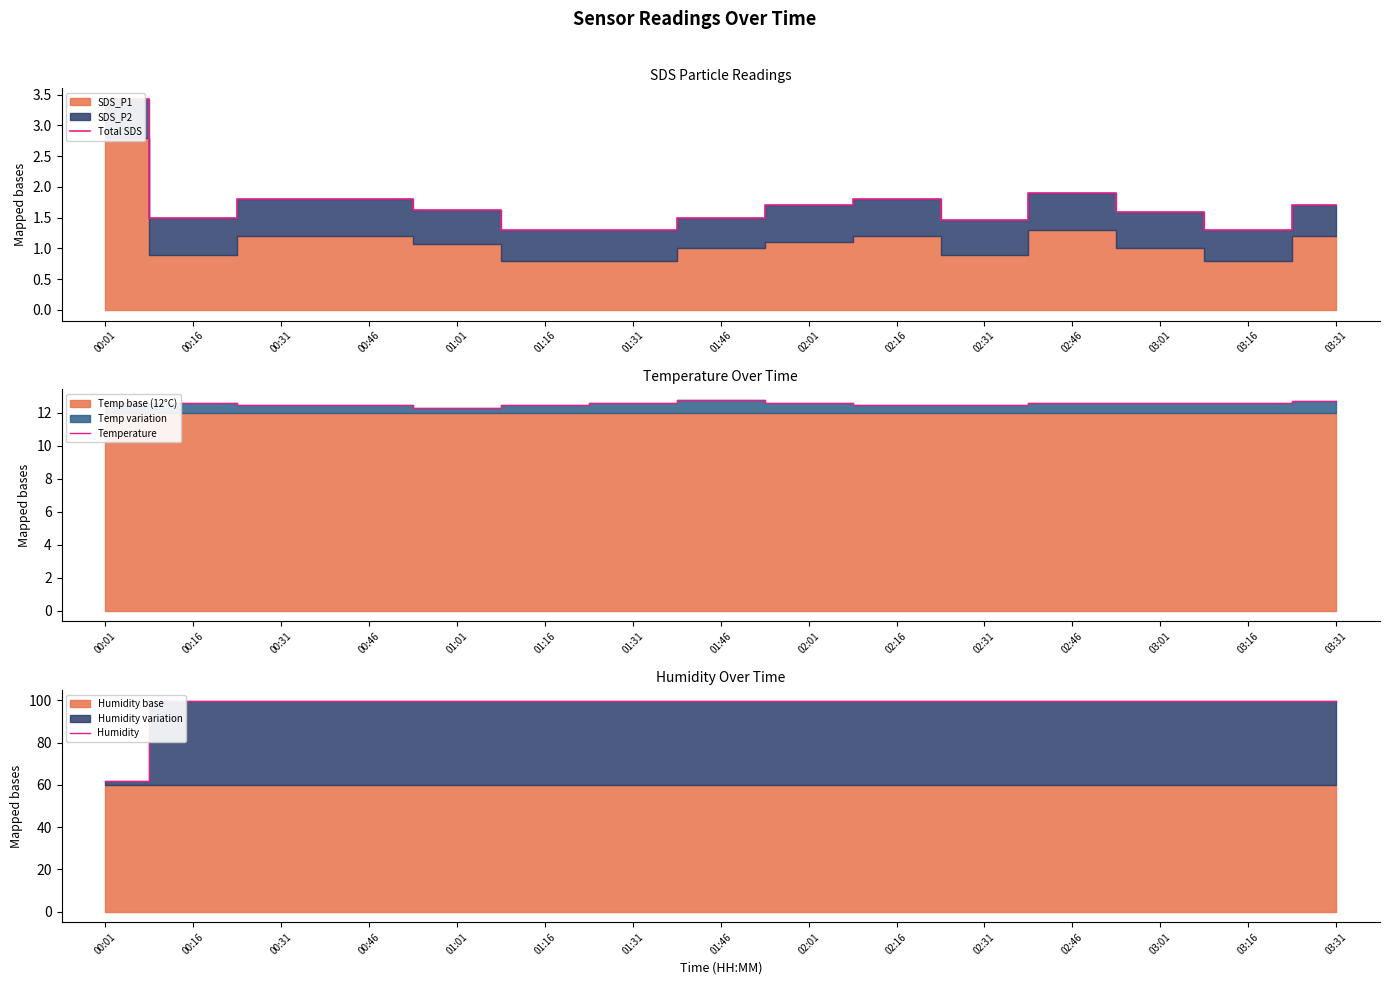

At which category is the sum across all series the highest?

02:46